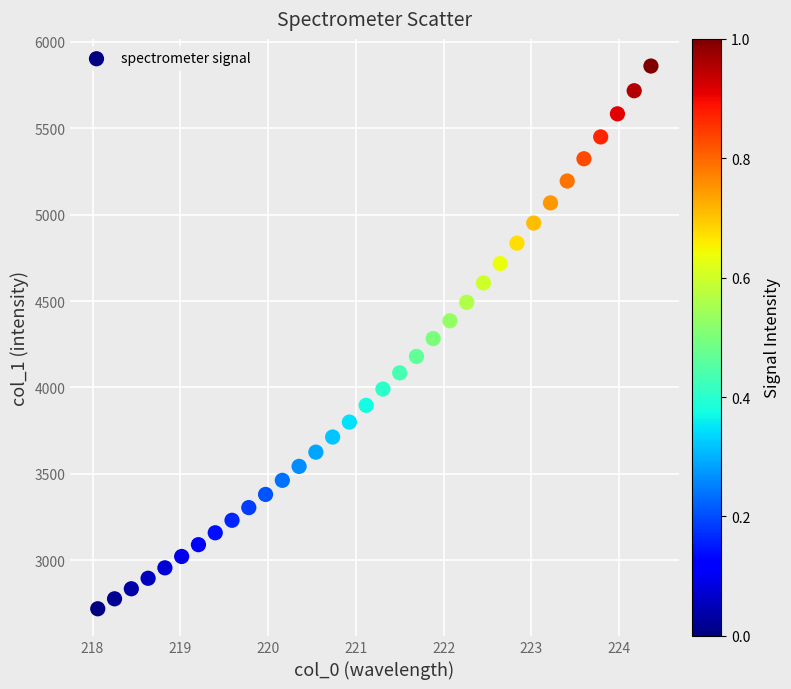

What is the range of Y values (max minus min)?

3142.7